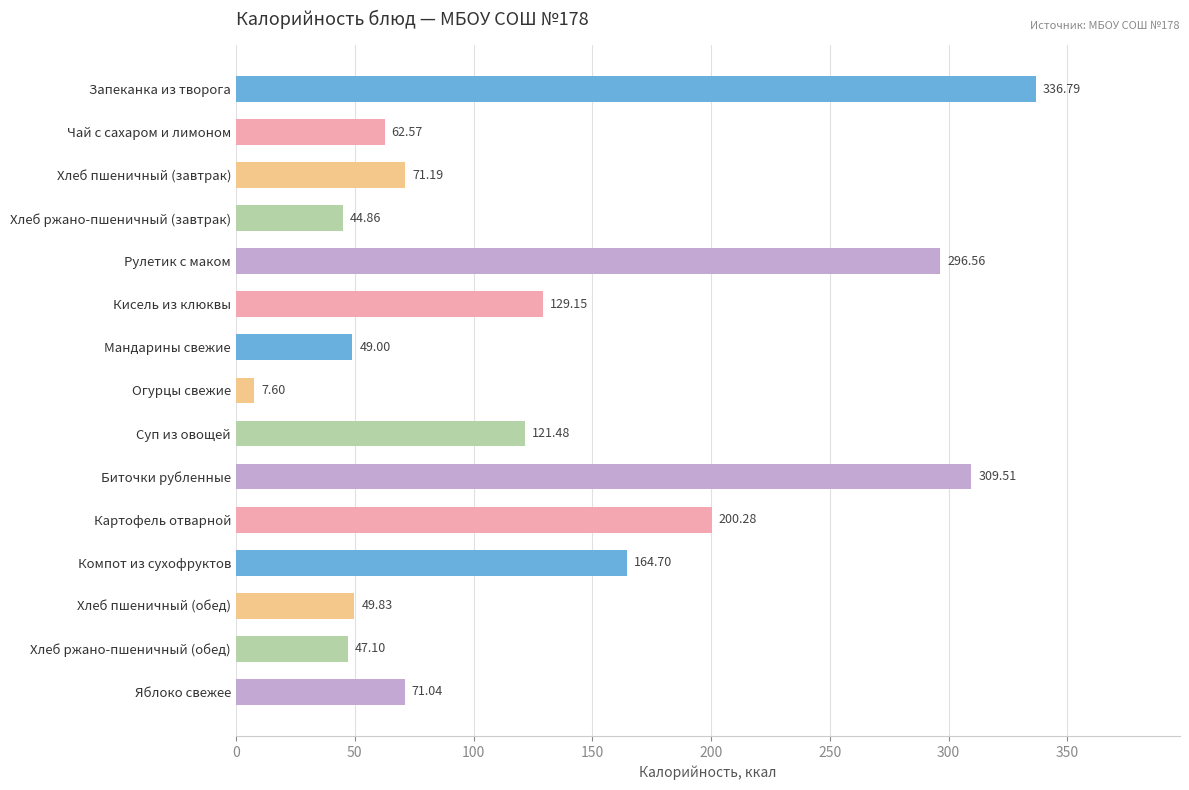

At which label is the value closest to 172?

Компот из сухофруктов